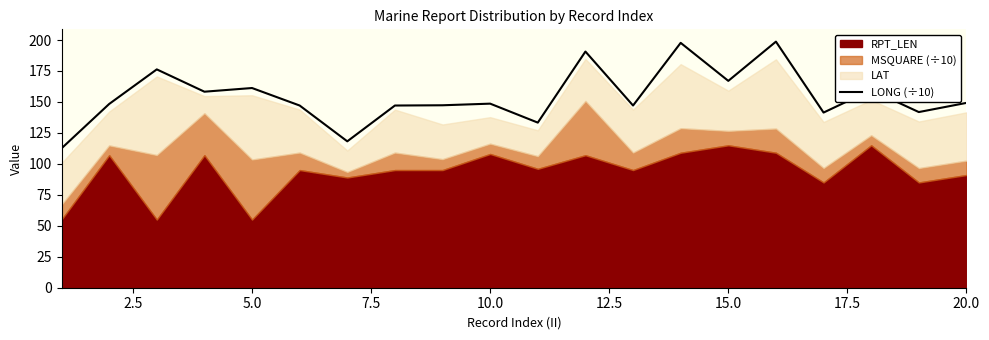

The value of LONG (÷10) at 20.0 is 210.0. True or false?

False